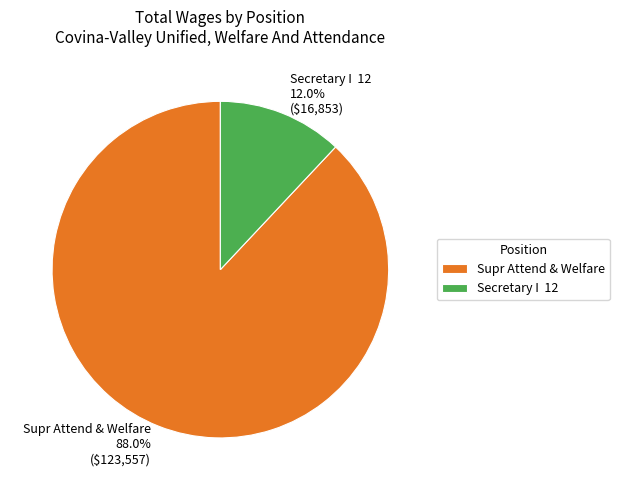

What percentage is NOT represented by Secretary I 12 12.0% ($16,853)?

88.0%